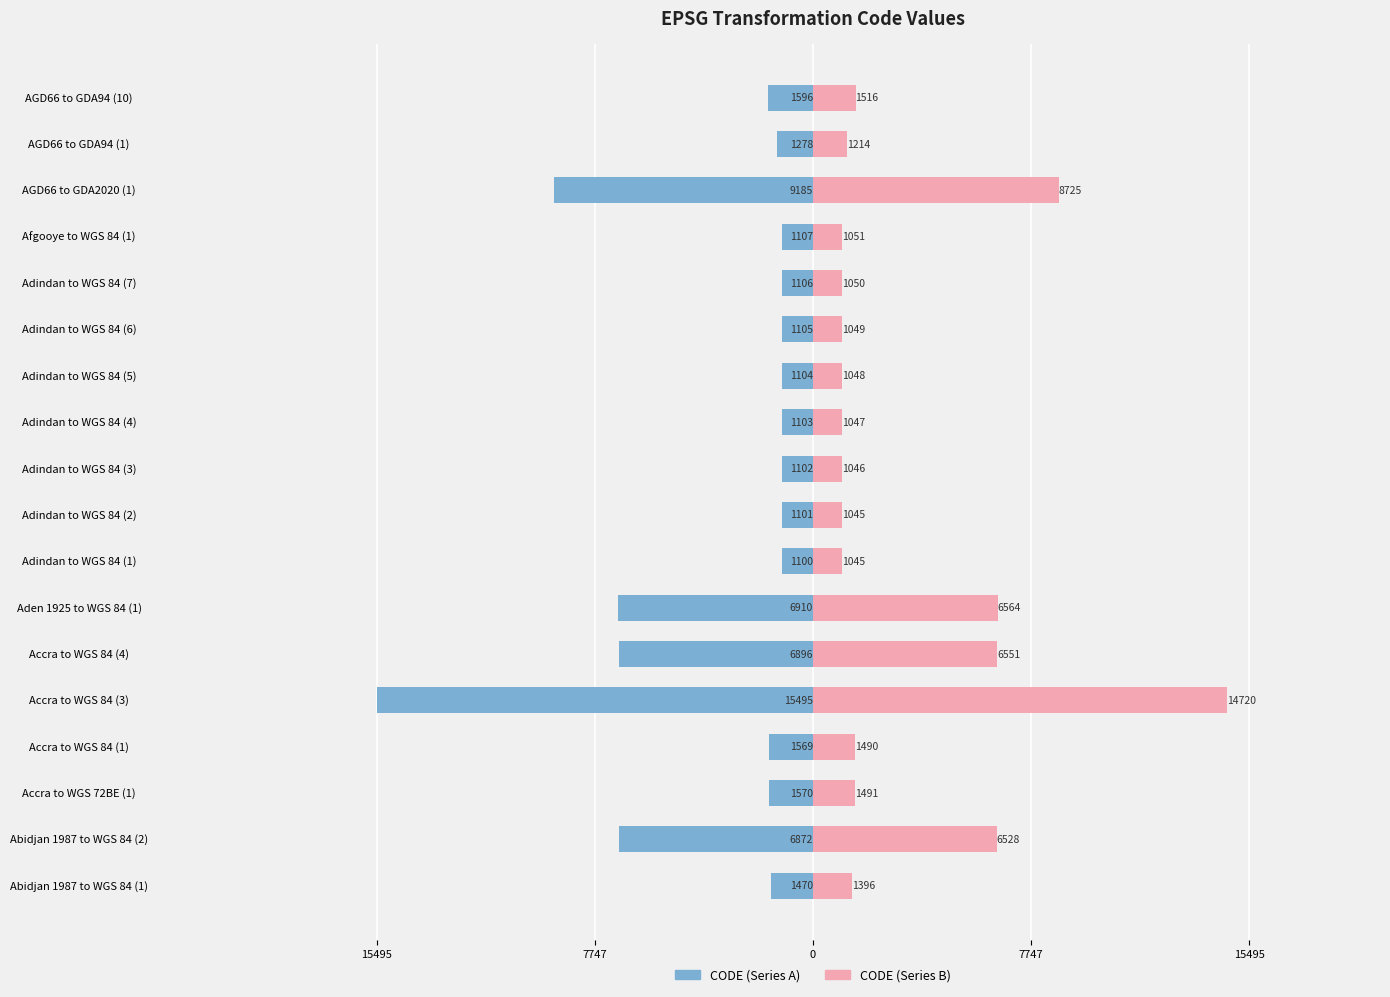

The CODE (left) series shows -1106.0 at Adindan to WGS 84 (7). True or false?

True